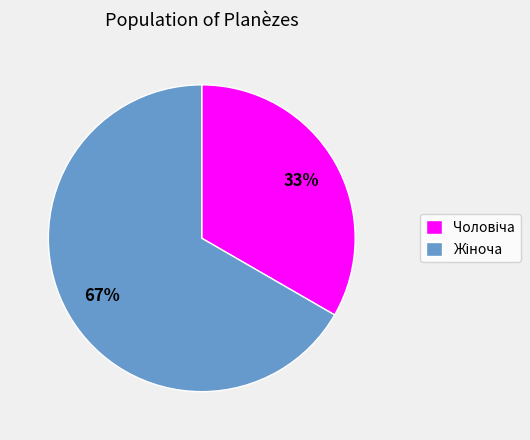

To the nearest percent, what is the average slice percentage?

50%